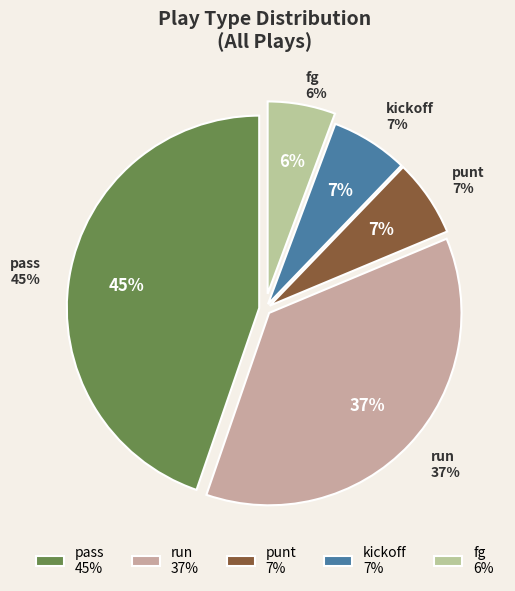

Is there any slice that represents more than half of the pie?

No